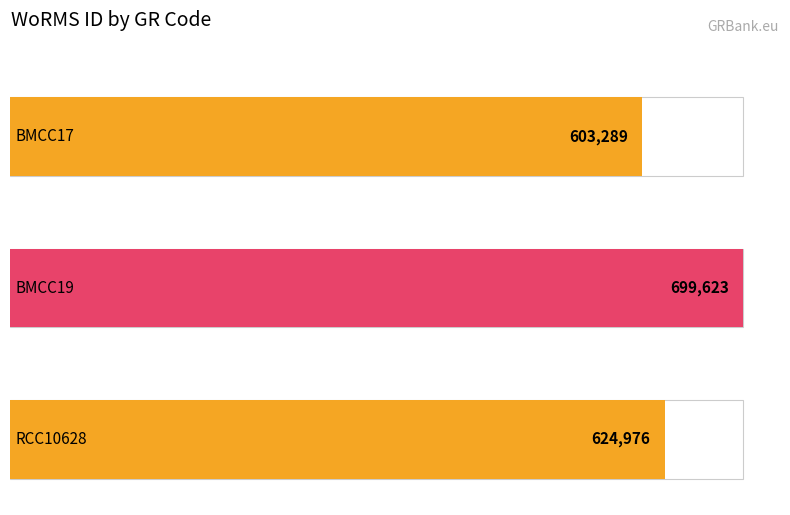

What position from the left is RCC10628?

3